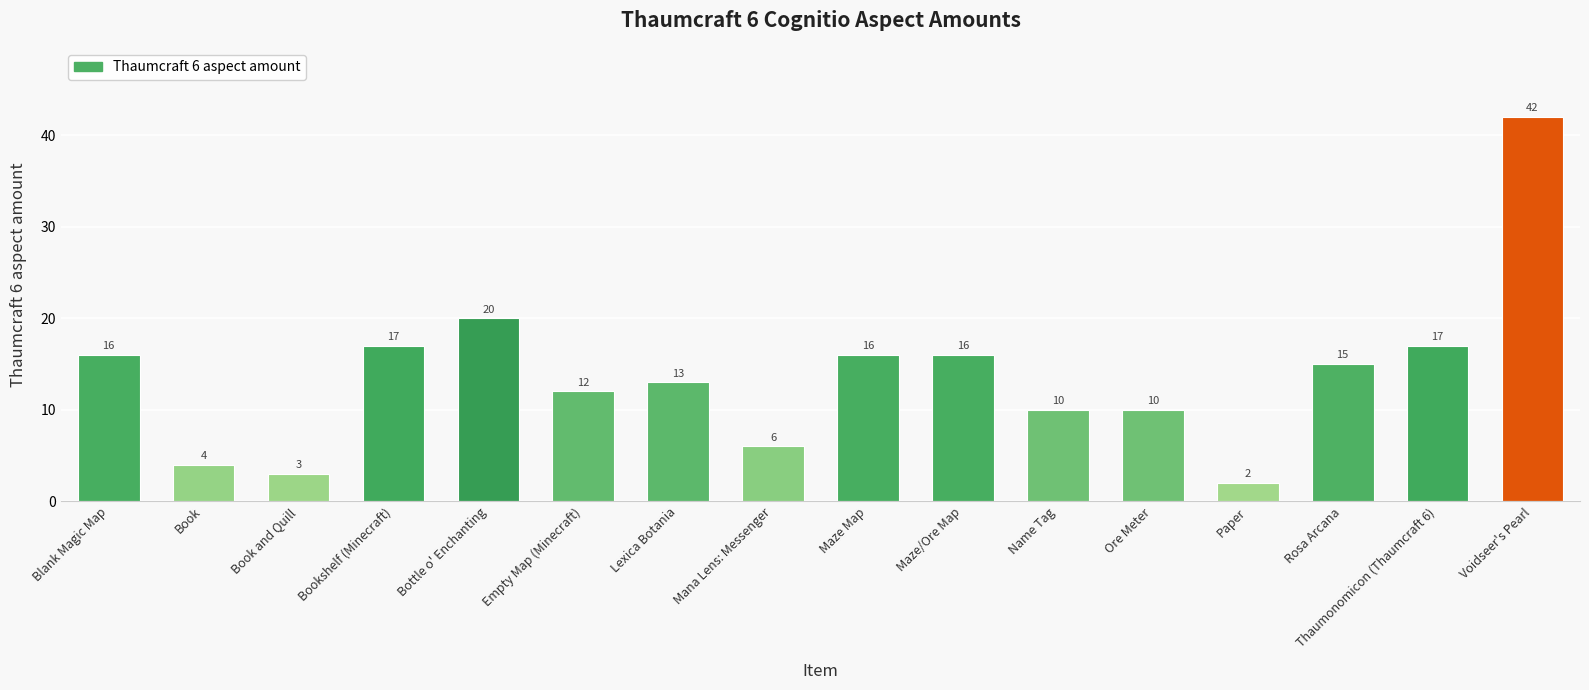

What is the maximum value shown in the chart?

42